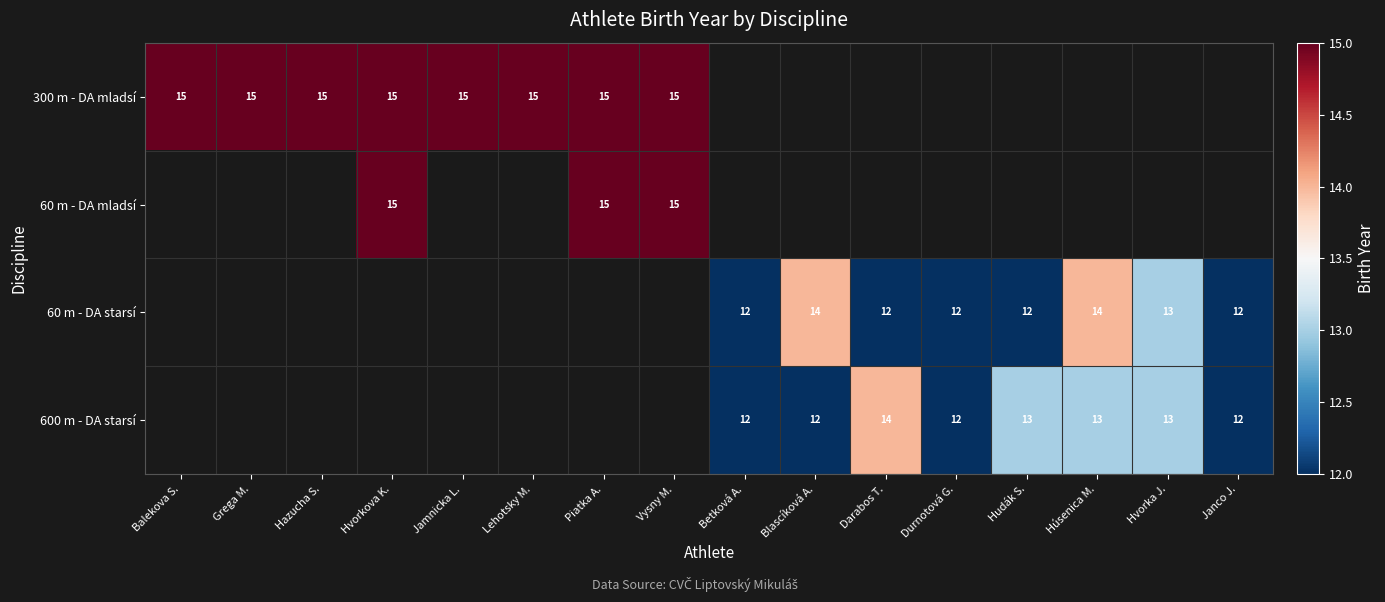

Which label corresponds to the largest value in the chart?

Balekova S.